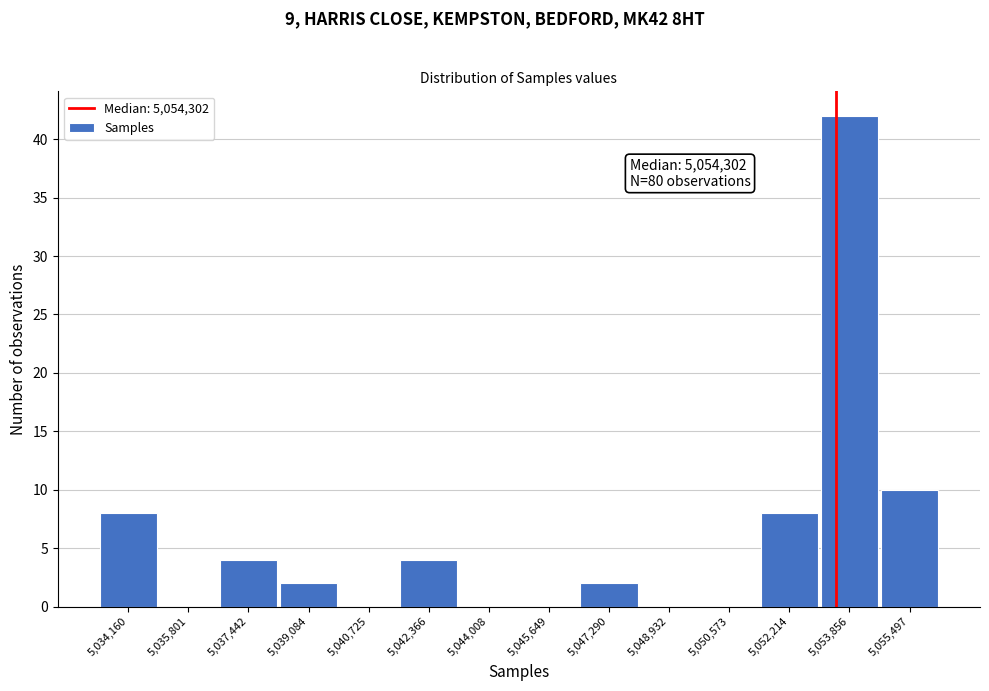

Reading right to left, extract all data points from this chart.

5,055,497=10	5,053,856=42	5,052,214=8	5,050,573=0	5,048,932=0	5,047,290=2	5,045,649=0	5,044,008=0	5,042,366=4	5,040,725=0	5,039,084=2	5,037,442=4	5,035,801=0	5,034,160=8